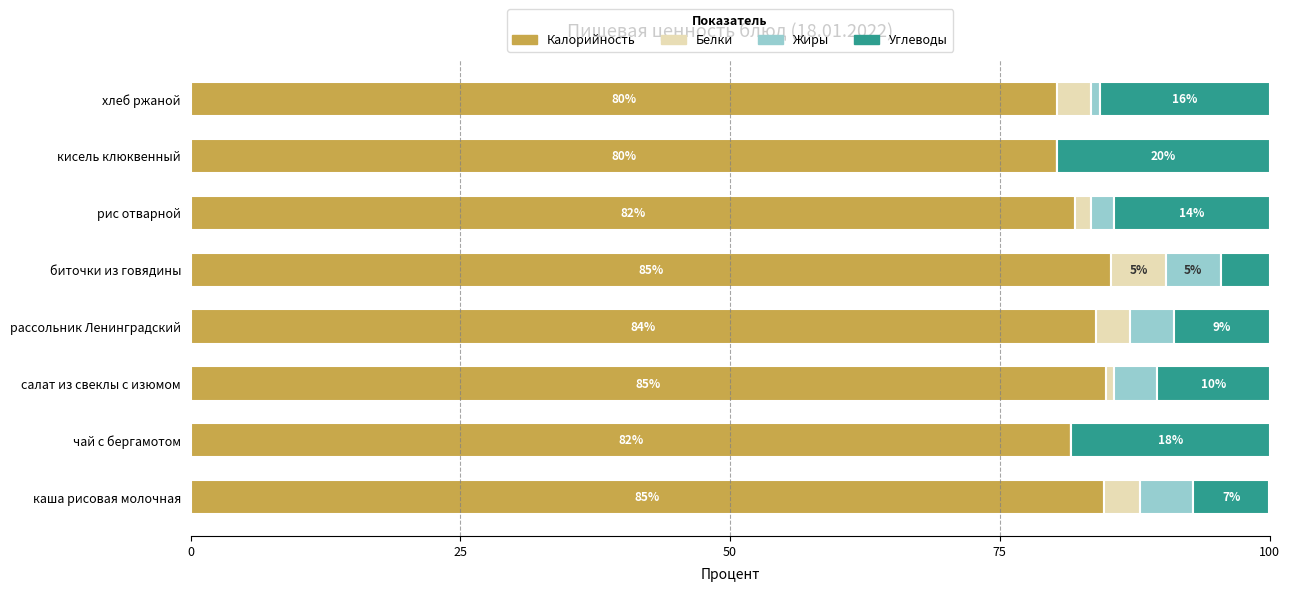

What is the maximum value for Калорийность?

85.3